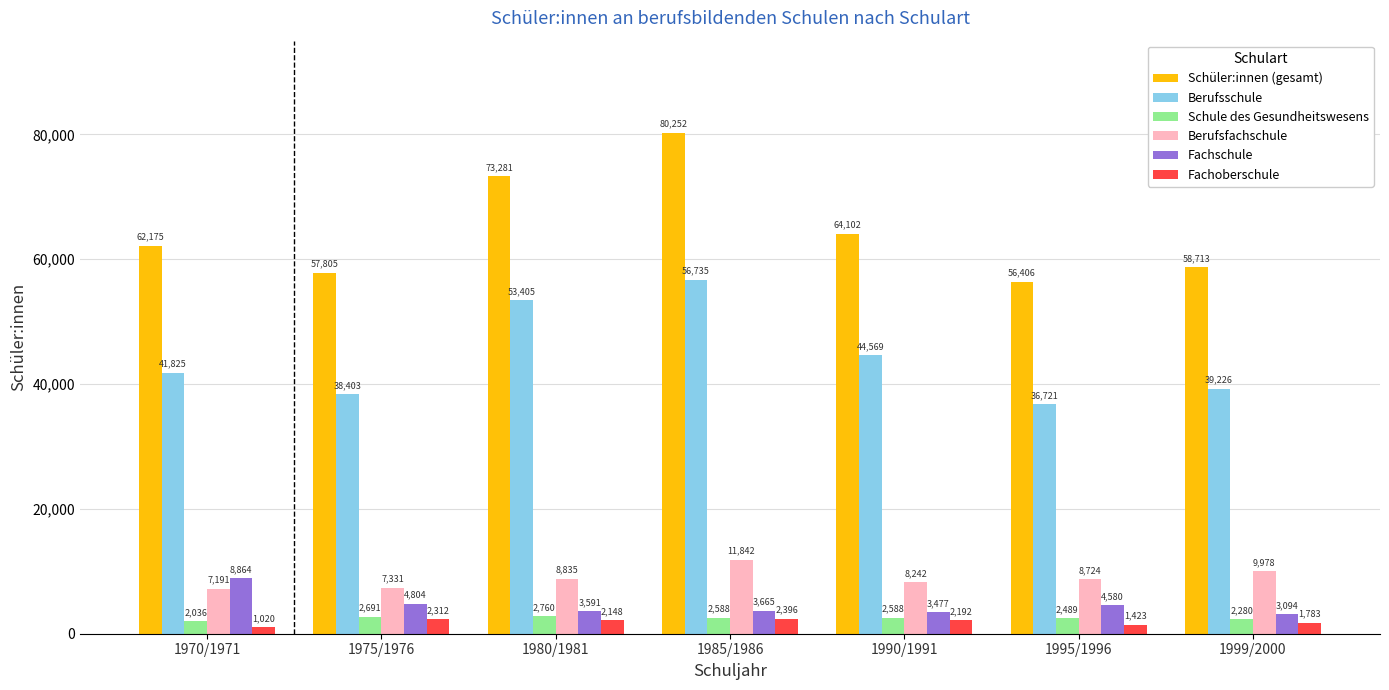

Which series has the widest spread of values?

Schüler:innen (gesamt)